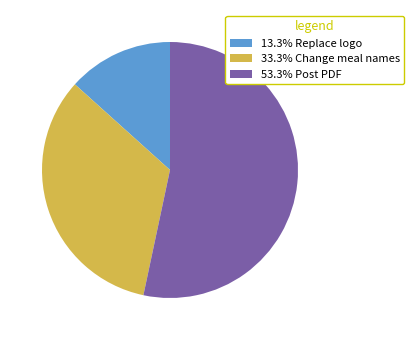

Do 53.3% Post PDF and 33.3% Change meal names together represent more than half of the pie?

Yes